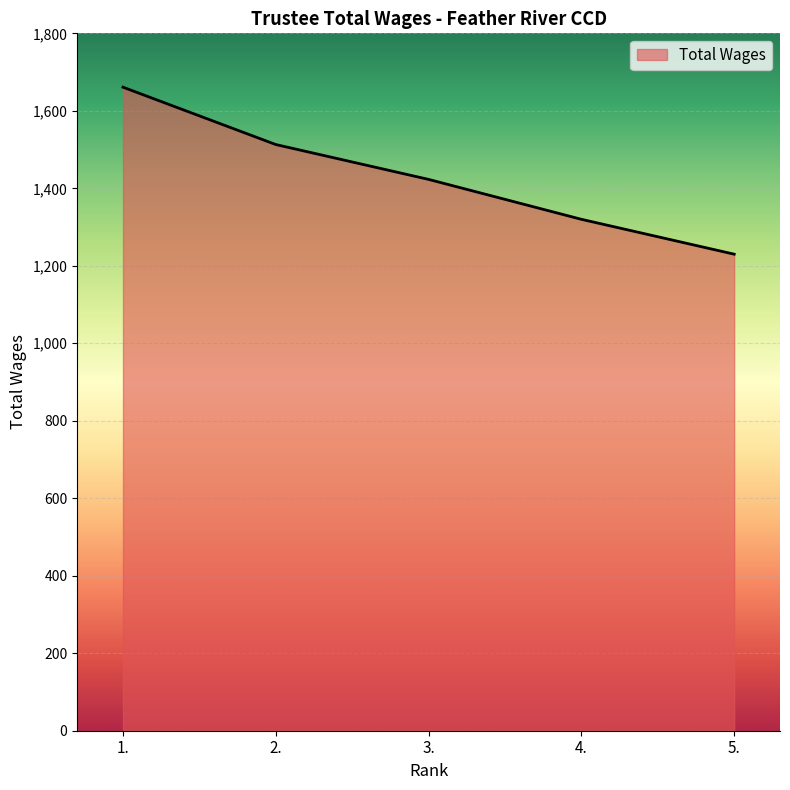

The chart shows a value of 1513 at 2.. True or false?

True